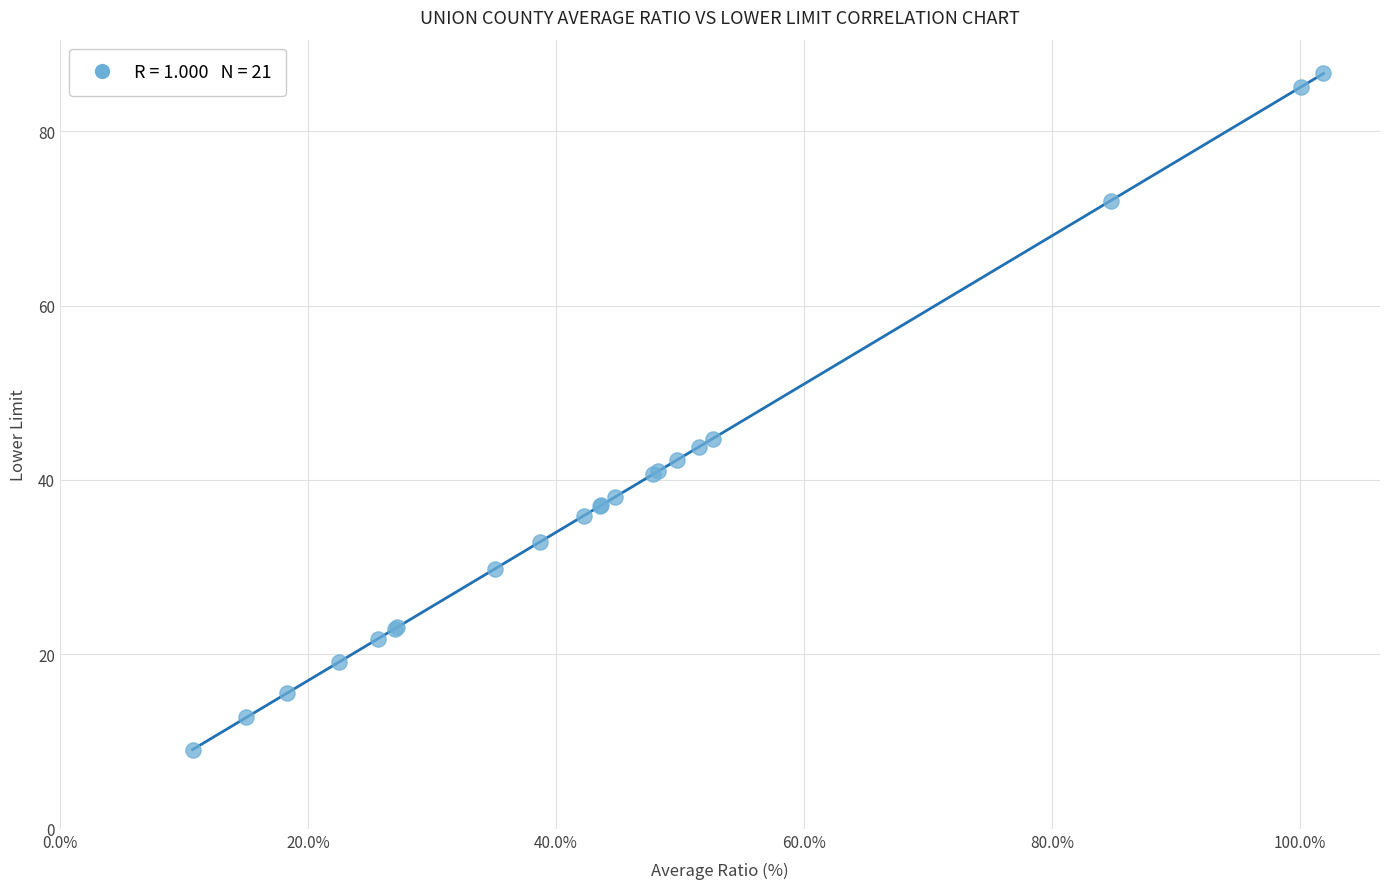

What Y value in the scatter plot is closest to 47?

44.8